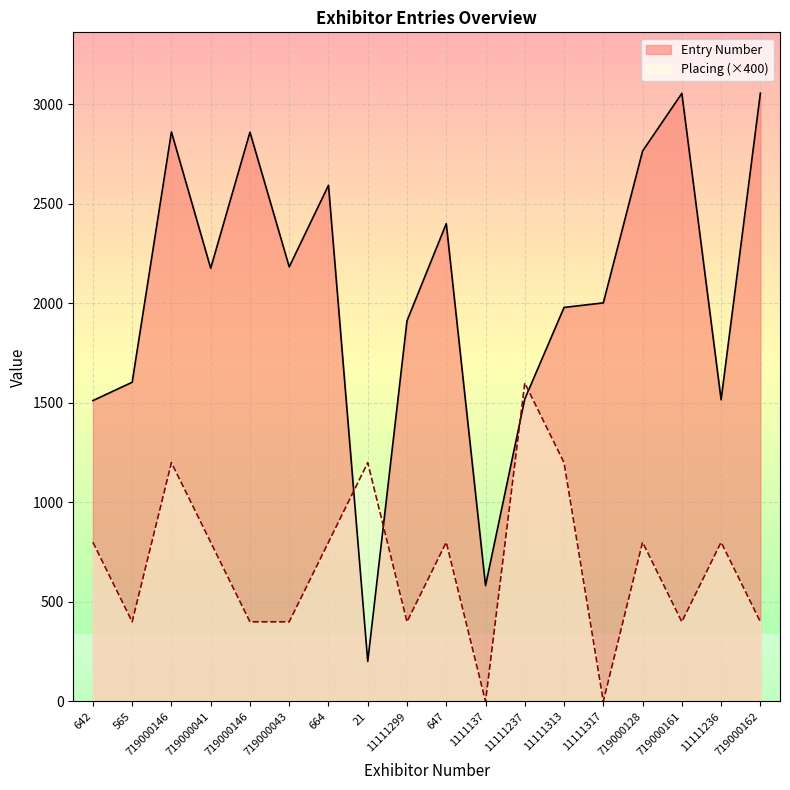

At how many categories does at least one series exceed 1294?

16